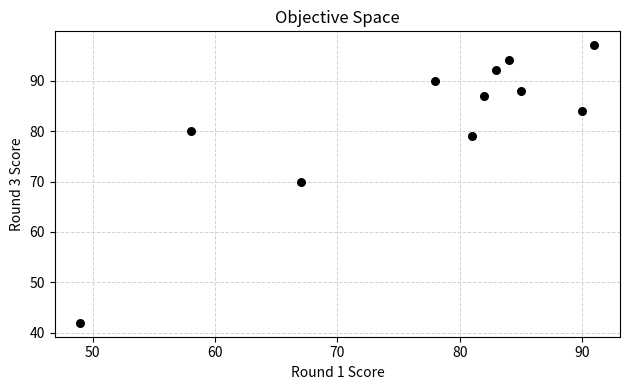

What Y value in the scatter plot is closest to 69?

70